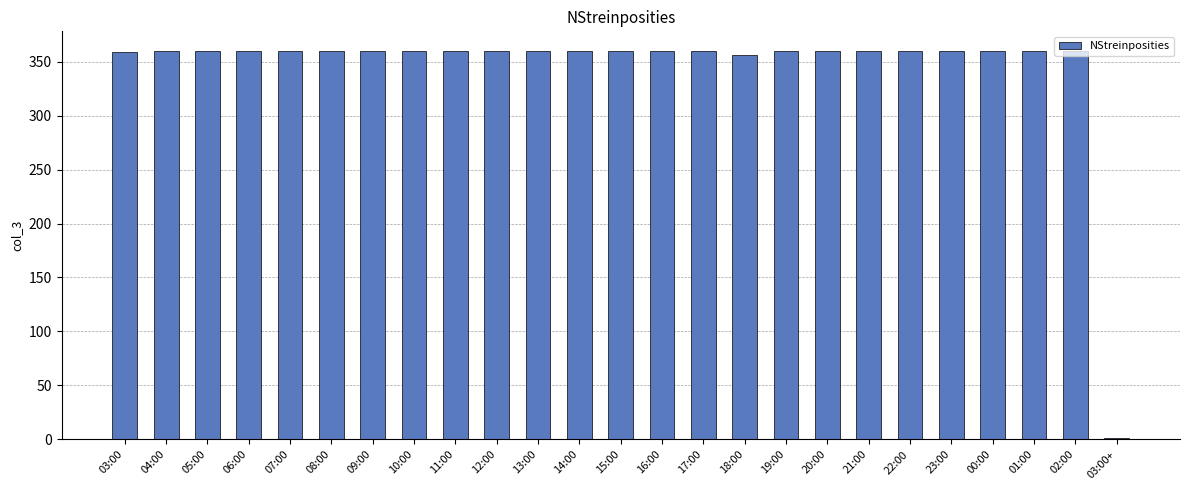

What is the ratio of the value at 18:00 to the value at 11:00?

1.0